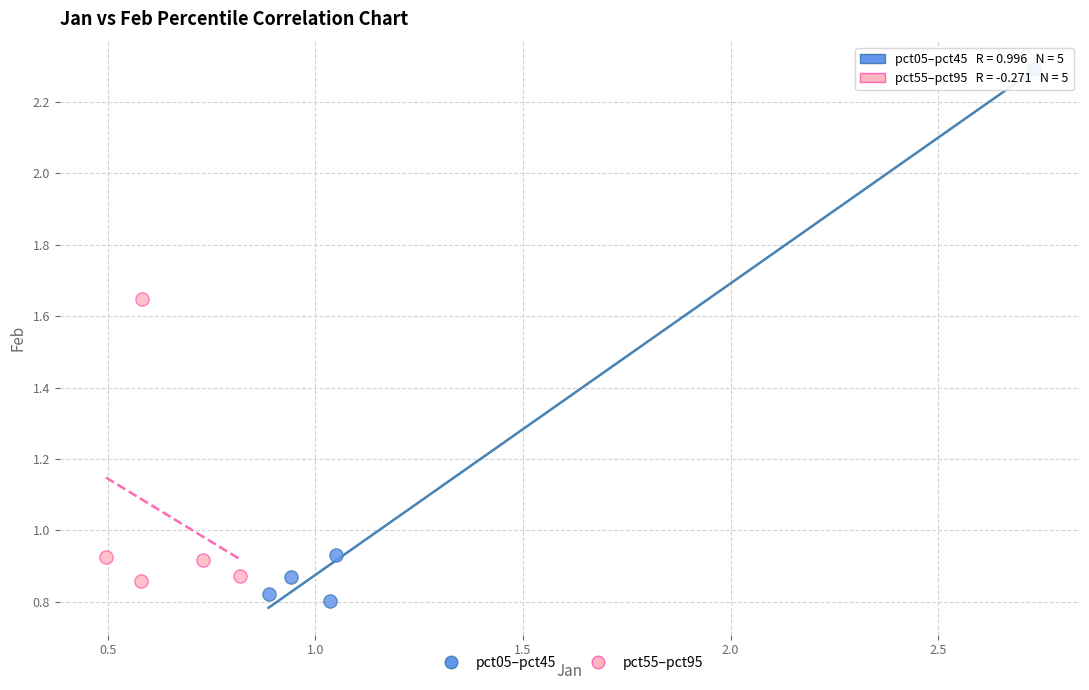

What are all the series names shown in the legend?

pct05–pct45, pct55–pct95